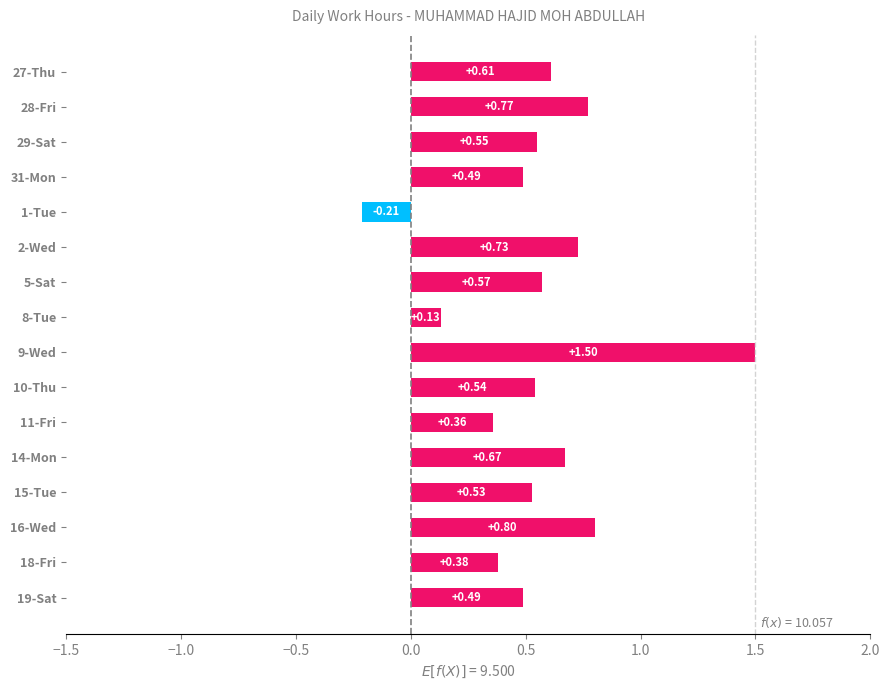

Count the number of values greater than 0.

15